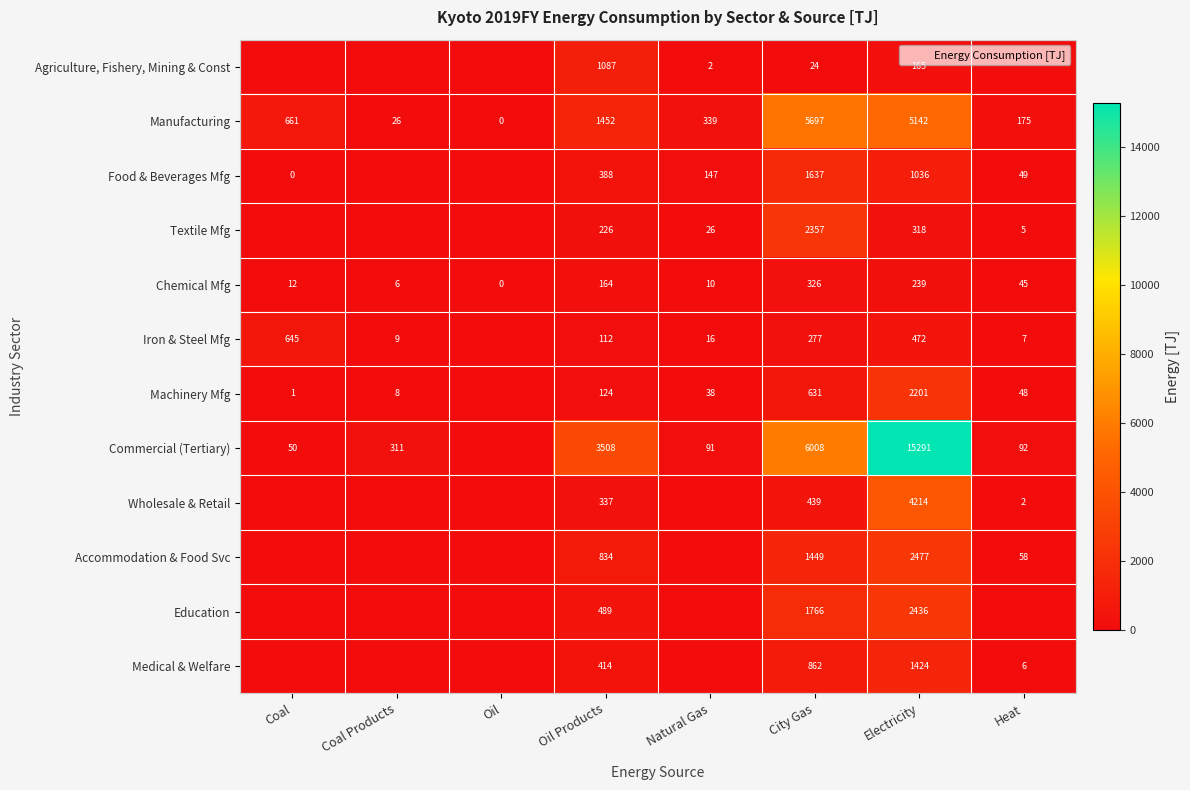

Which category has the lowest value across all series?

Coal